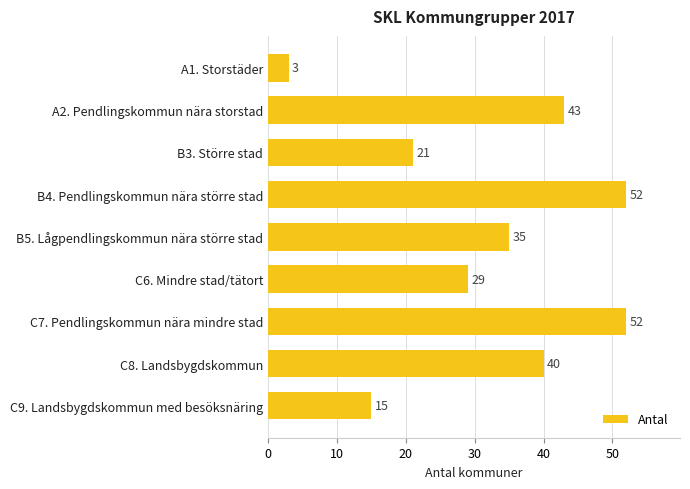

What is the greatest value displayed?

52